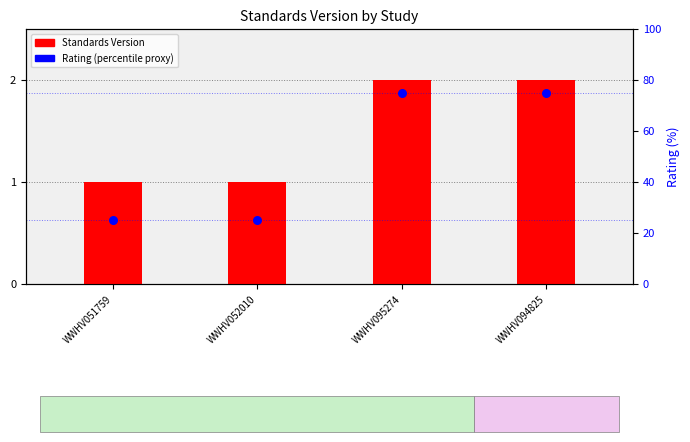

At which category is the sum across all series the highest?

WWHV095274